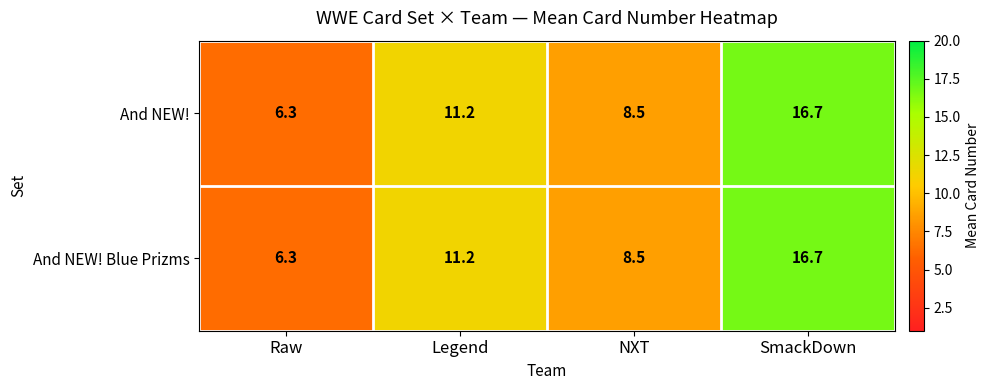

List the labels in order of And NEW! Blue Prizms value, smallest first.

Raw, NXT, Legend, SmackDown